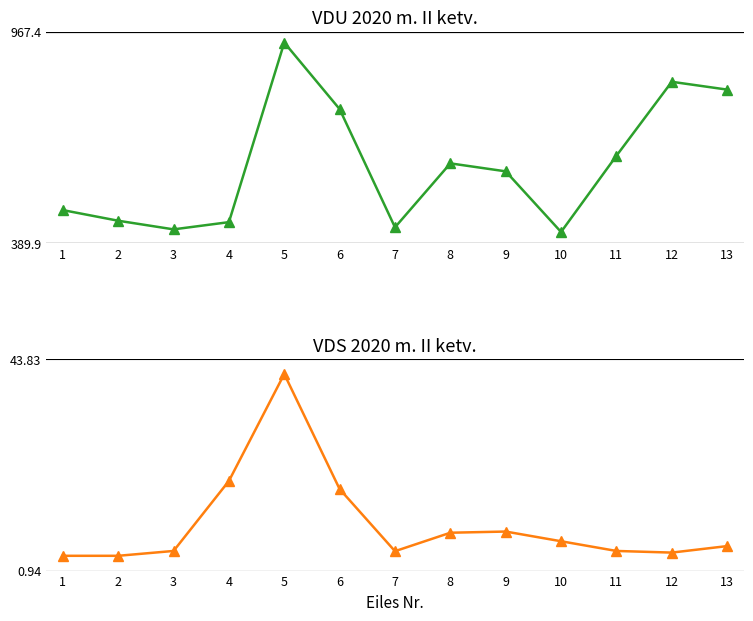

How many lines are shown in the chart?

2